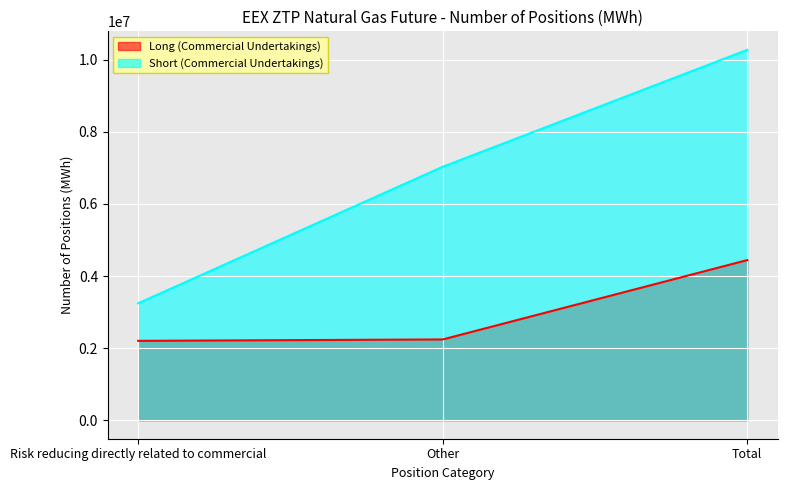

The value of Short (Commercial Undertakings) at Risk reducing directly related to commercial is 1916162. True or false?

False